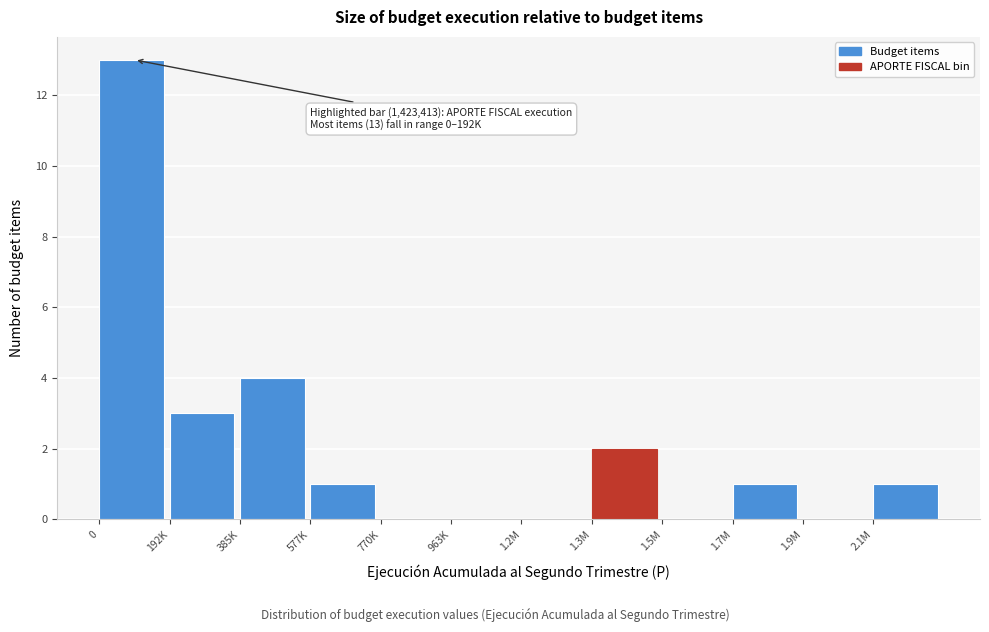

Reading left to right, list all the values displayed in this chart.

0=13	192K=3	385K=4	577K=1	770K=0	963K=0	1.2M=0	1.3M=2	1.5M=0	1.7M=1	1.9M=0	2.1M=1